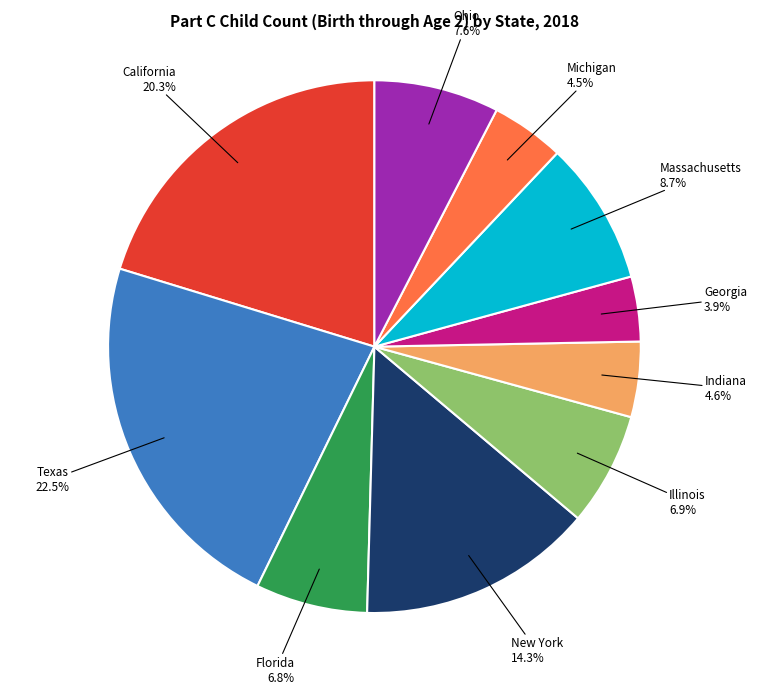

Approximately how many times larger is the value at Florida compared to New York?

0.5